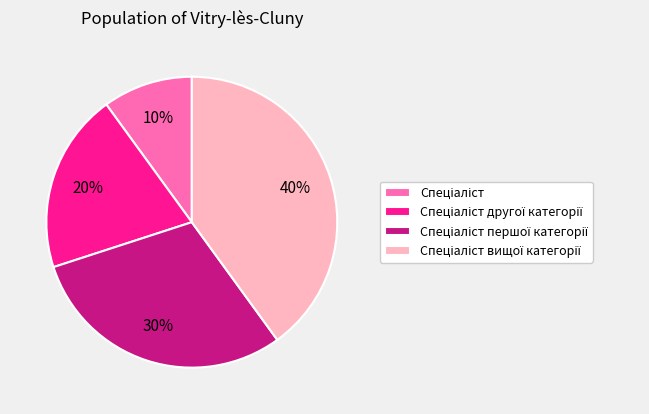

To the nearest percent, what is the average slice percentage?

25%